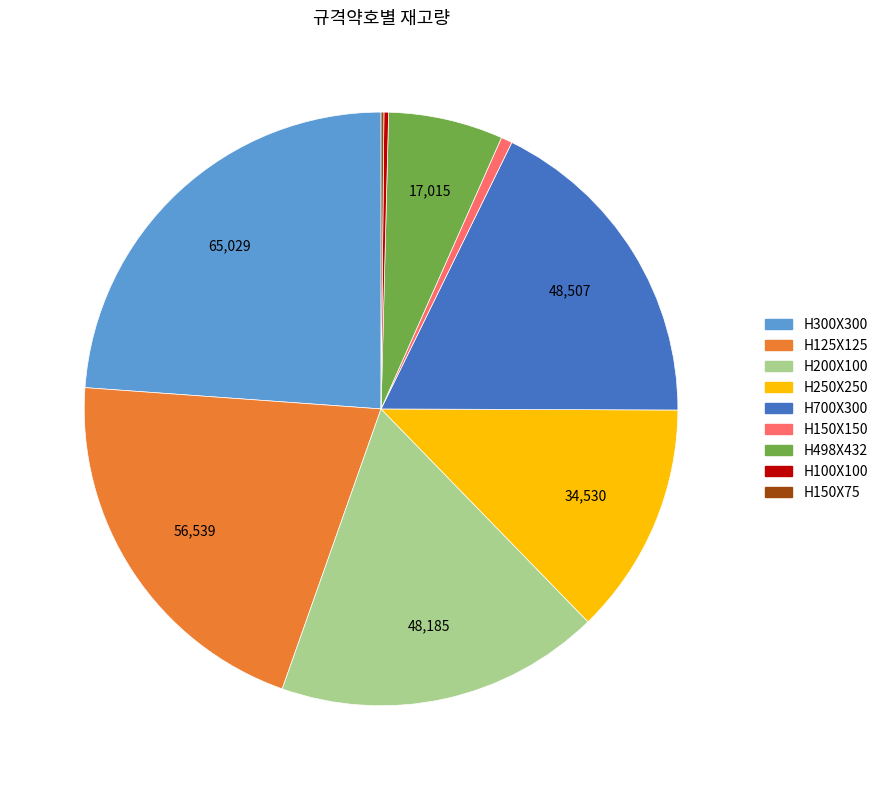

Combined, do H250X250 and H498X432 account for over 50%?

No